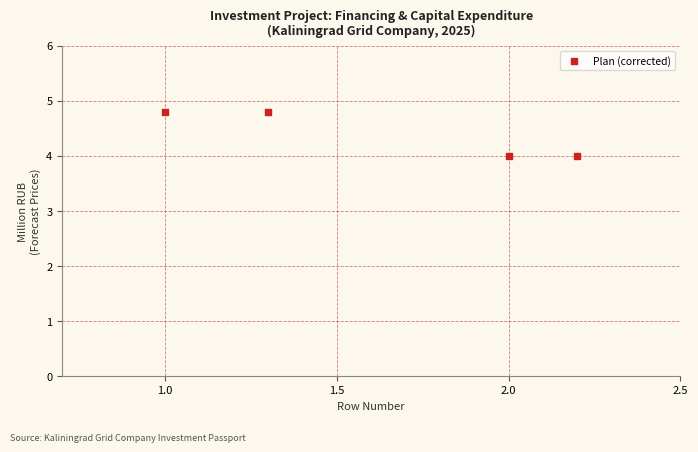

What is the average X value?

1.6